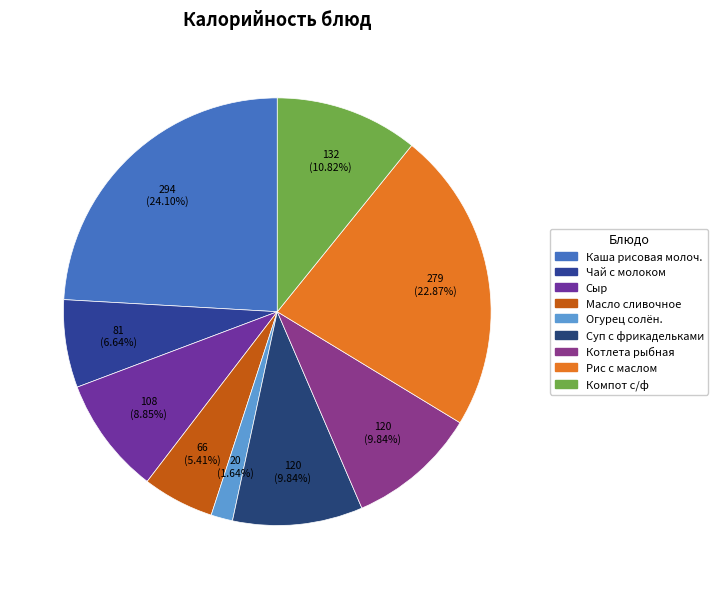

Which slice is the largest?

Каша рисовая молоч.